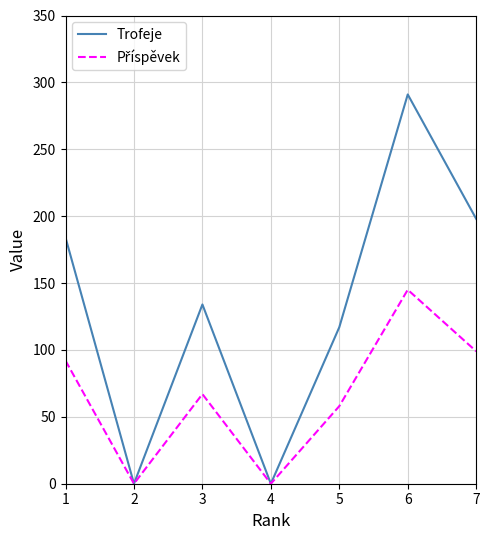

Which series has the largest total across all categories?

Trofeje